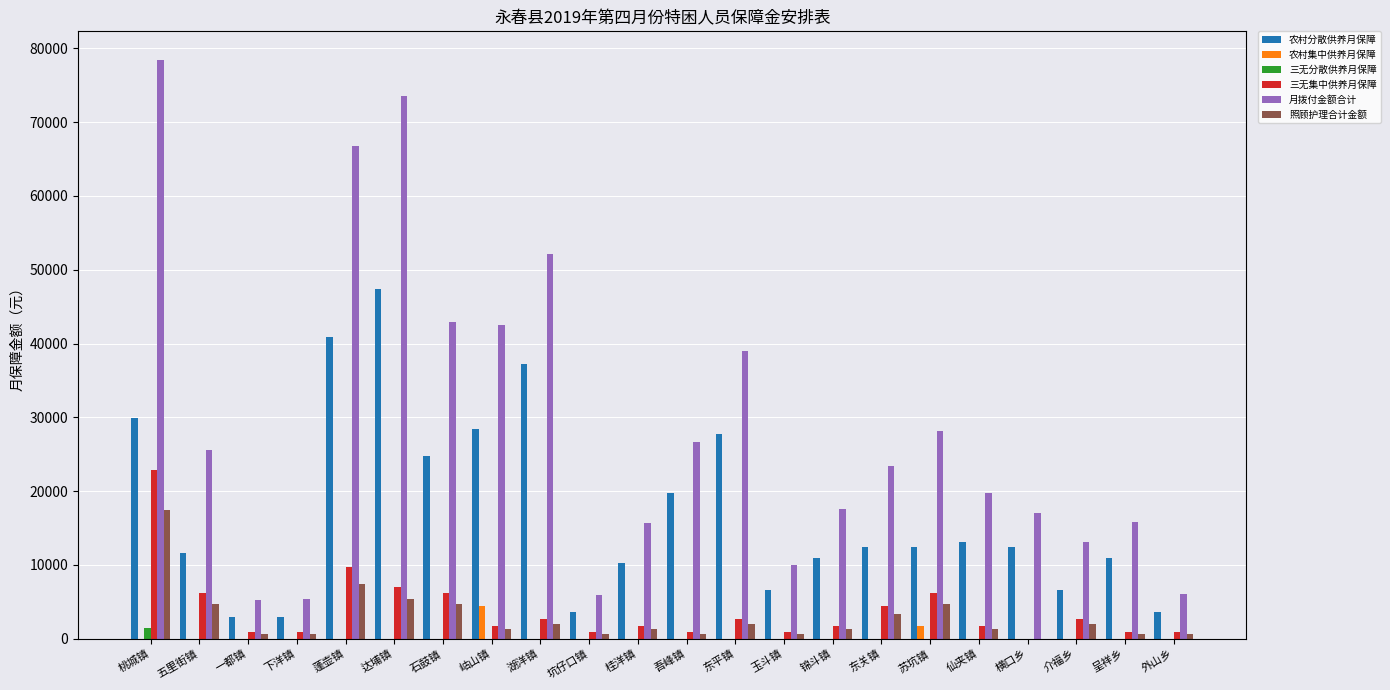

How many series are shown in this chart?

6